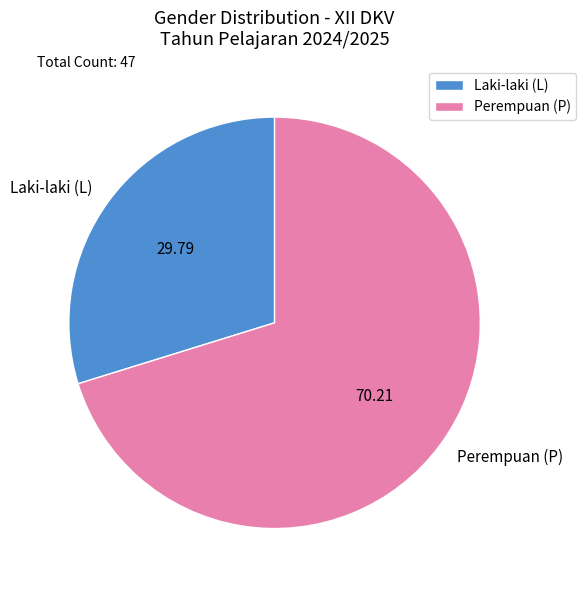

Do Perempuan (P) and Laki-laki (L) together represent more than half of the pie?

Yes